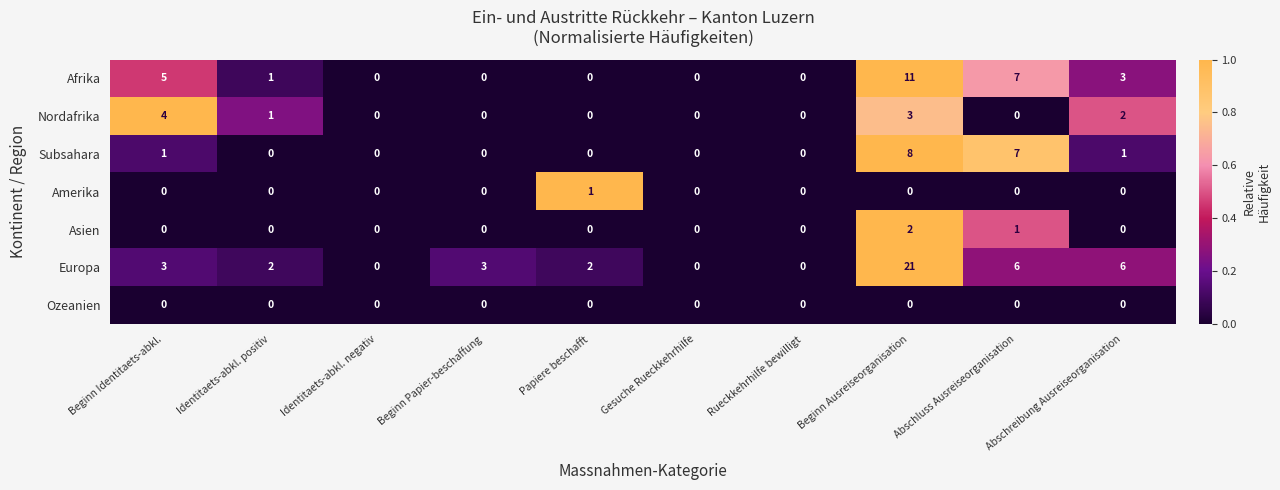

How many distinct data groups are displayed?

7